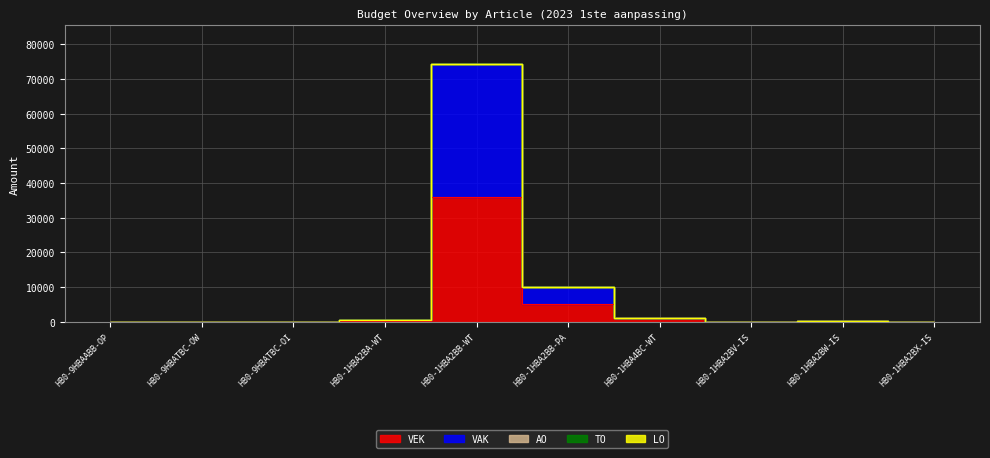

What position from the right is HB0-1HBA2BX-IS?

1